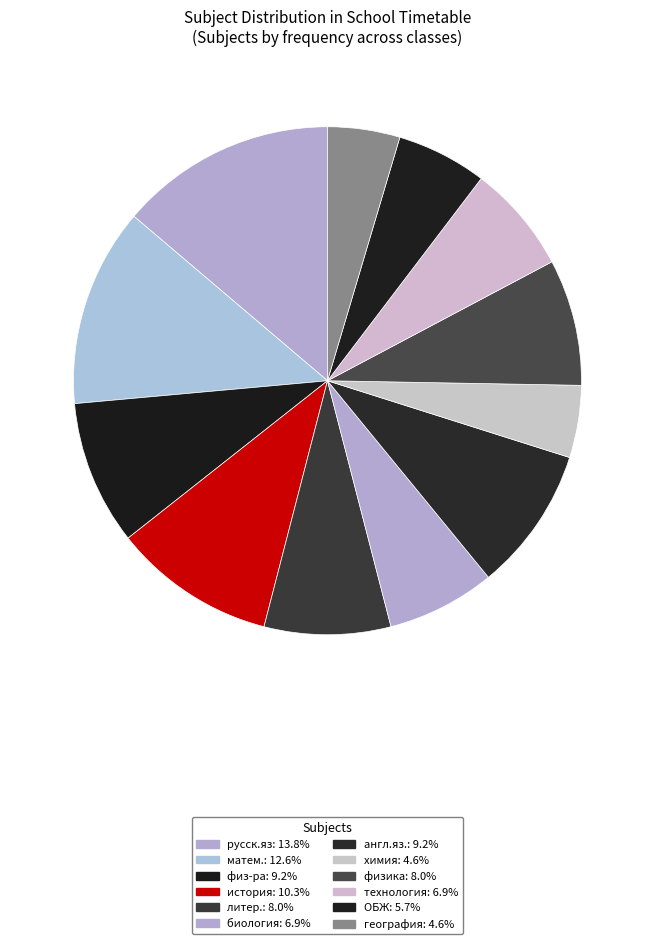

Which has a higher value, физика or русск.яз?

русск.яз